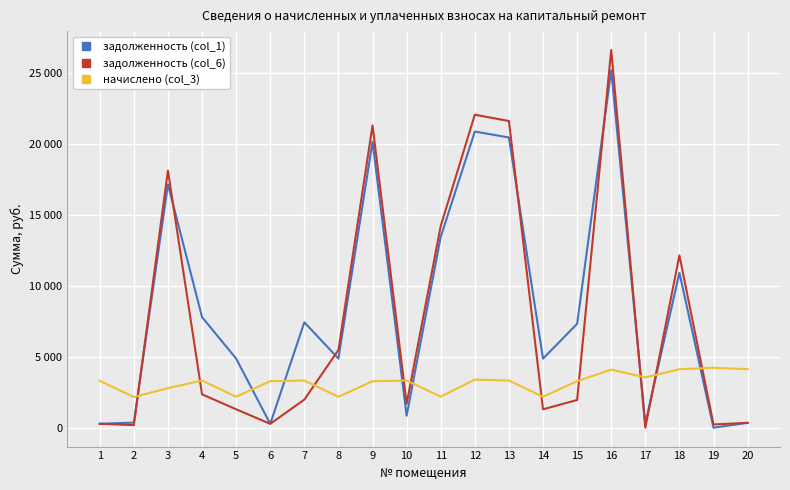

What is the average value of the задолженность (col_1) series?

8389.4